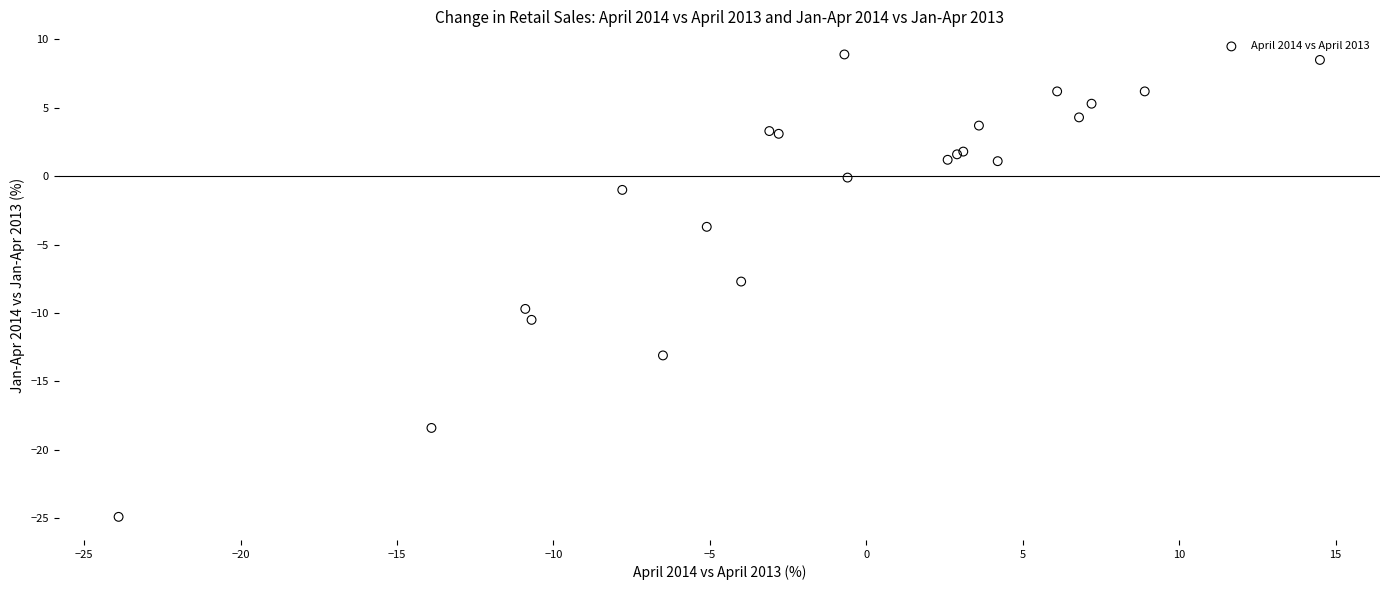

What Y value in the scatter plot is closest to -7?

-7.7